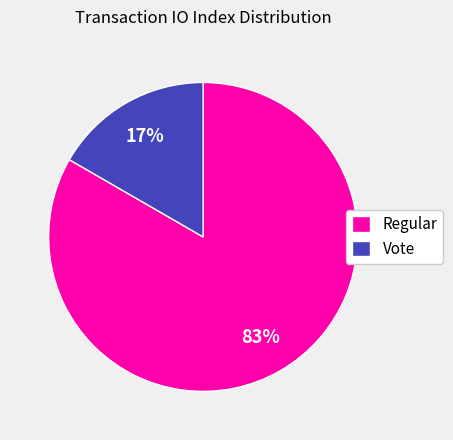

How many segments does this pie chart have?

2